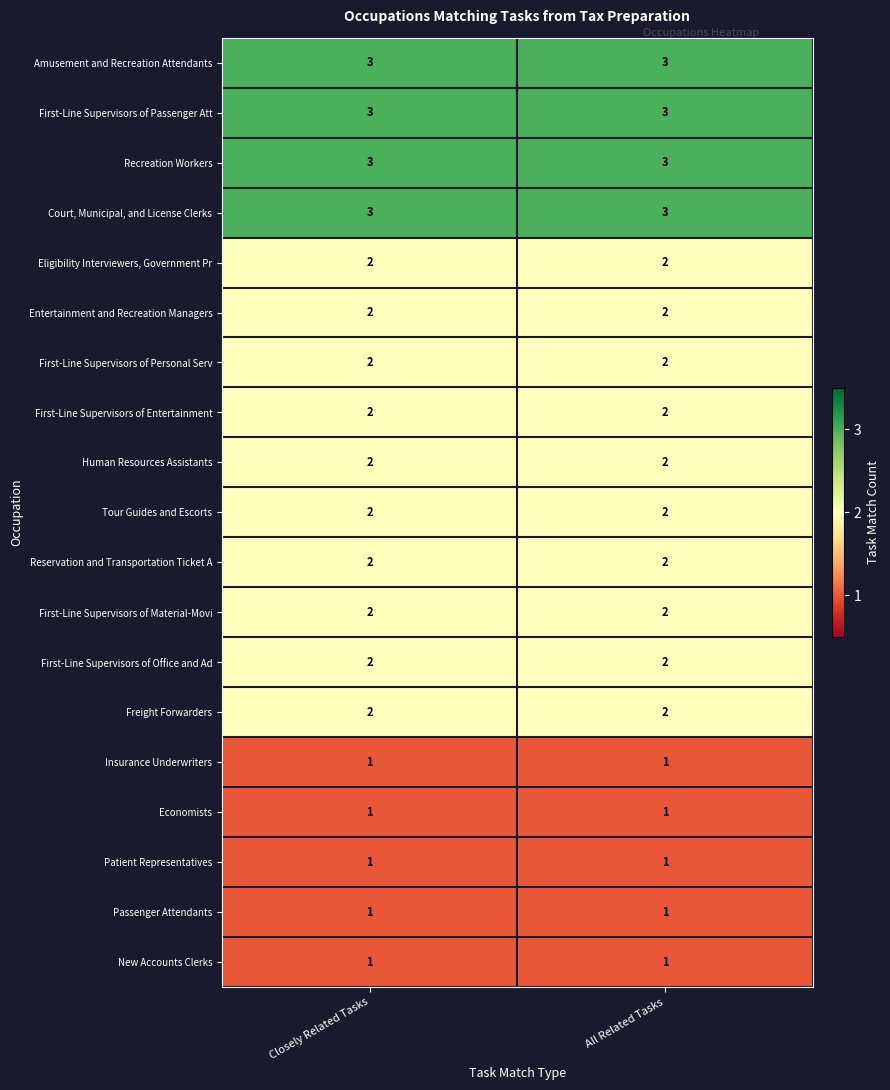

What is the sum of the Freight Forwarders values at Closely Related Tasks and All Related Tasks?

4